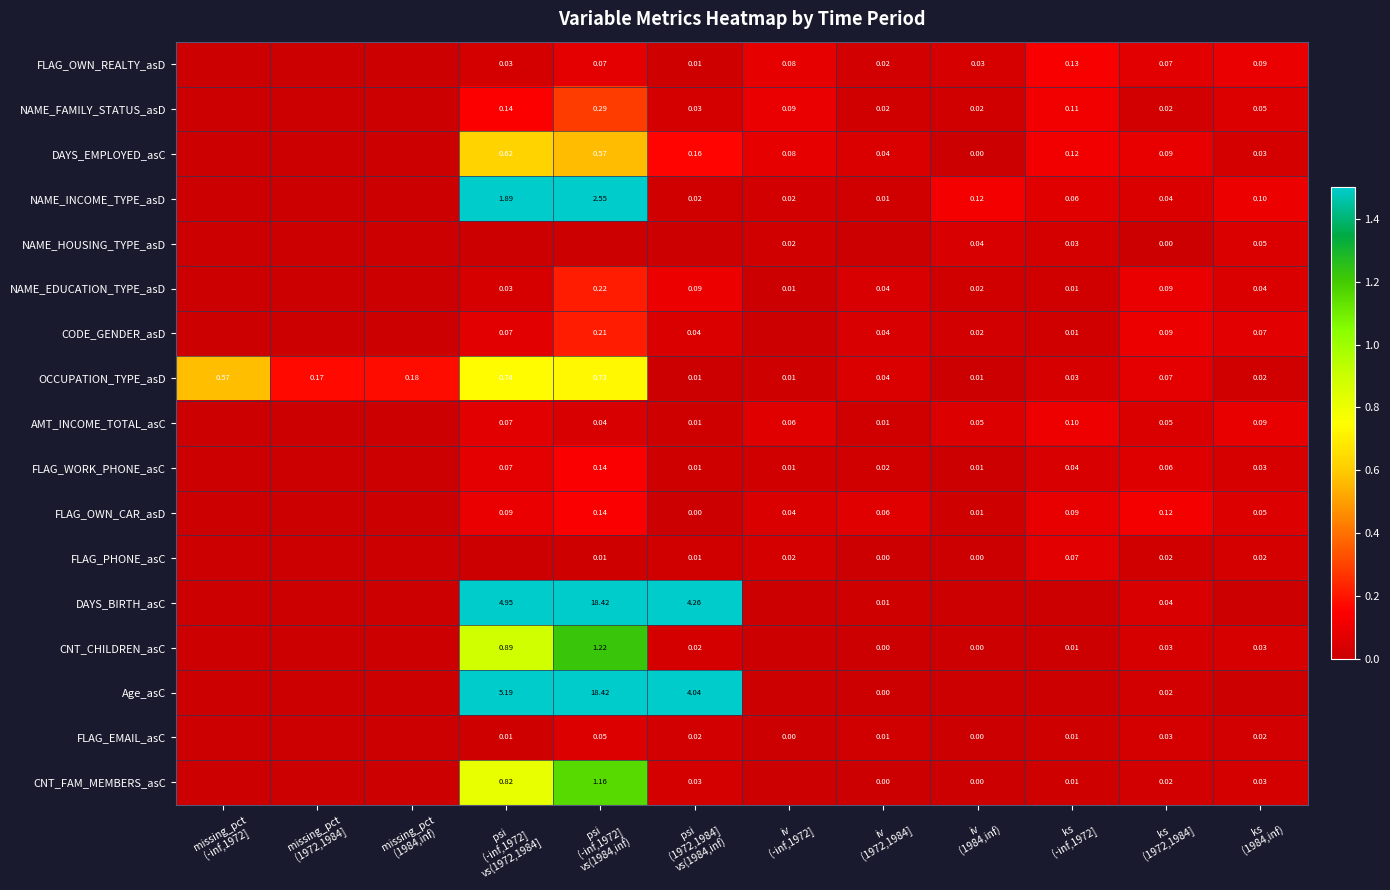

What is the difference between the maximum and minimum values in the AMT_INCOME_TOTAL_asC series?

0.1